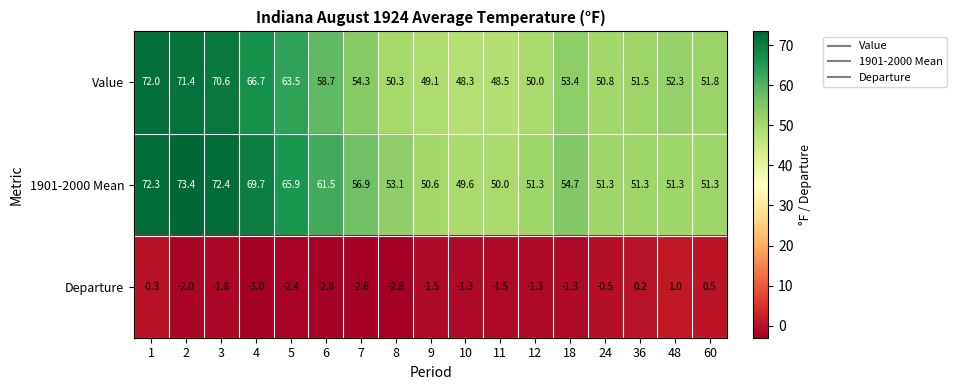

Which series has the widest spread of values?

1901-2000 Mean